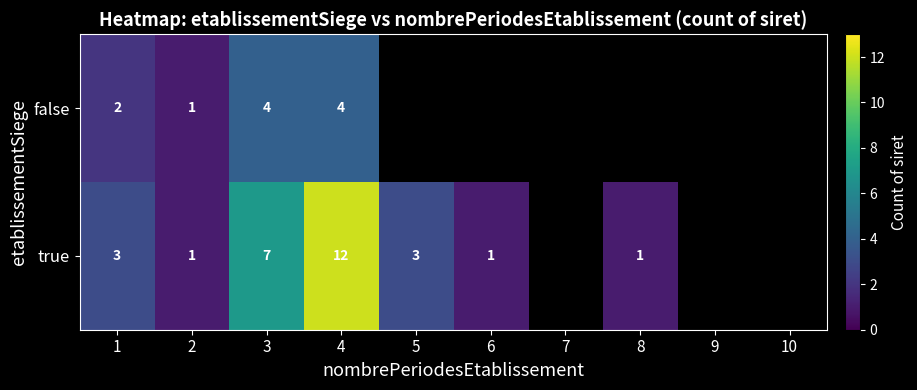

Is the value of true at 6 greater than the value of false at 3?

No